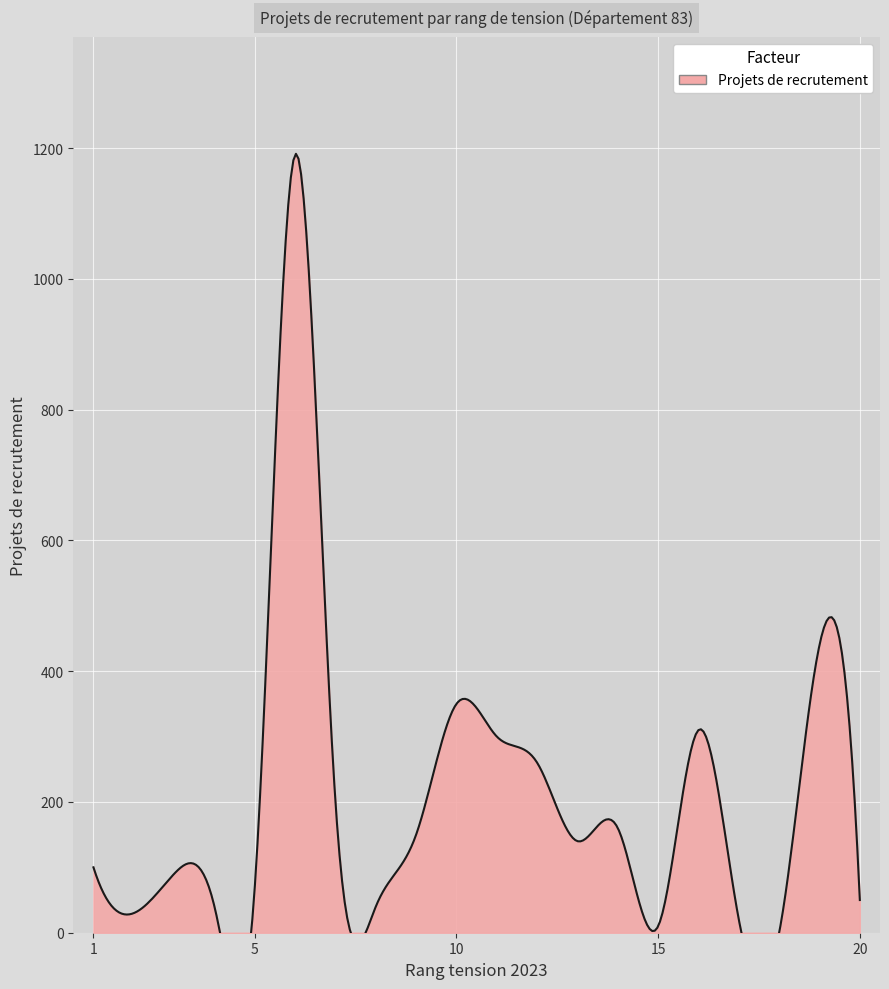

What is the ratio of the value at 1 to the value at 7?

0.5